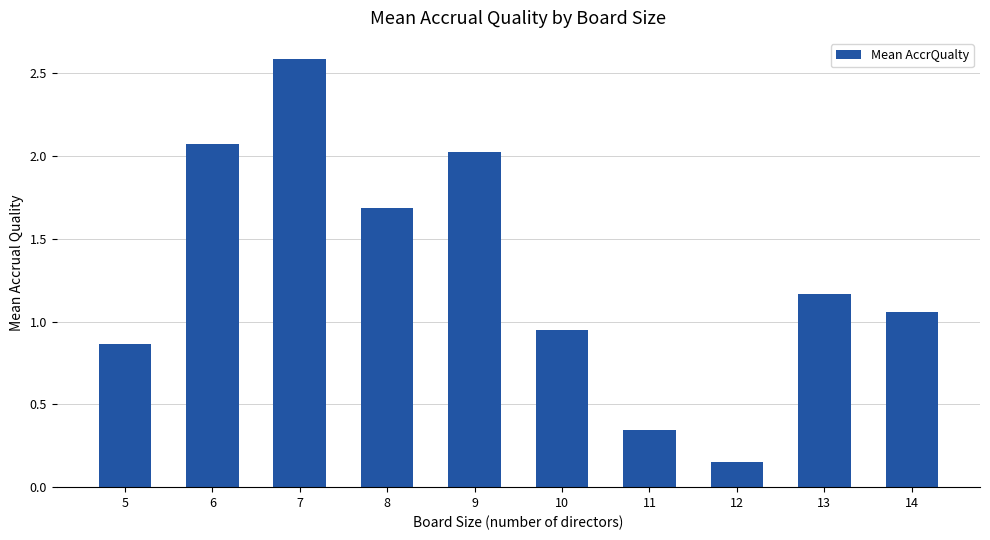

Rank the categories by value from highest to lowest.

7, 6, 9, 8, 13, 14, 10, 5, 11, 12